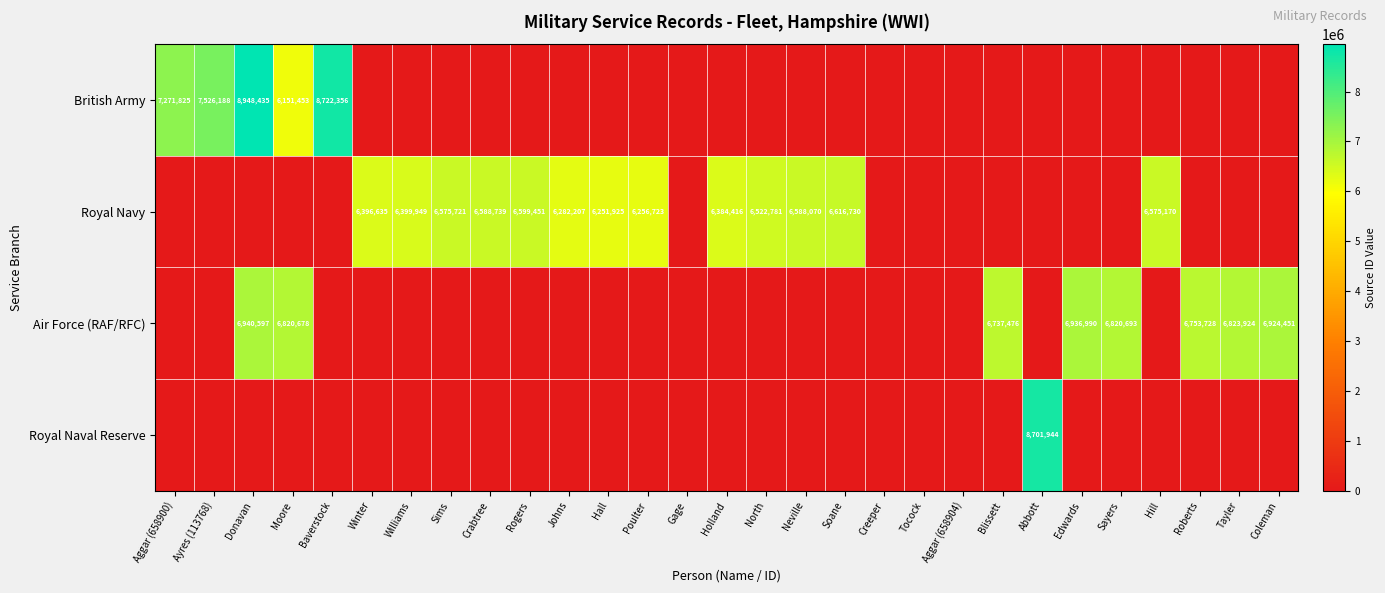

The value of Royal Navy at Sims is 6575721. True or false?

True